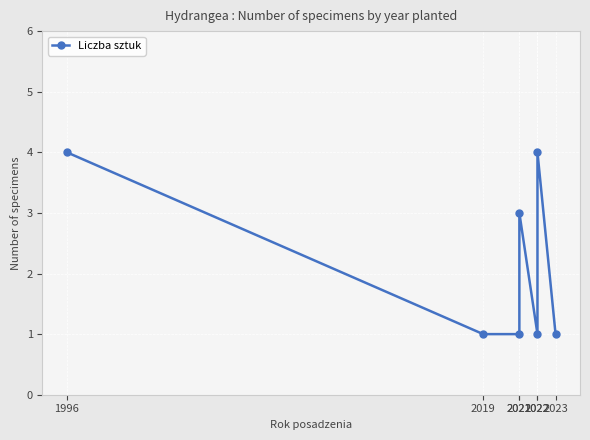

What value does the data have at 2019?

1